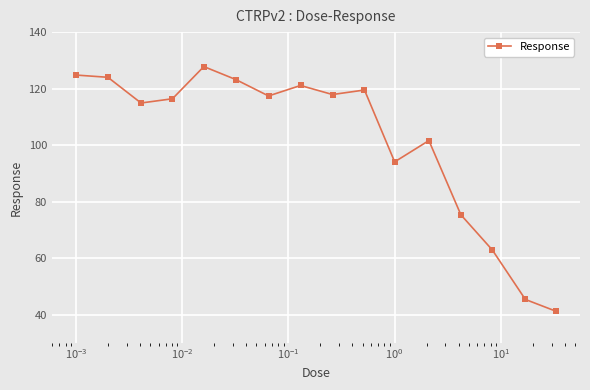

What is the value of the 14th point from the left?

62.9